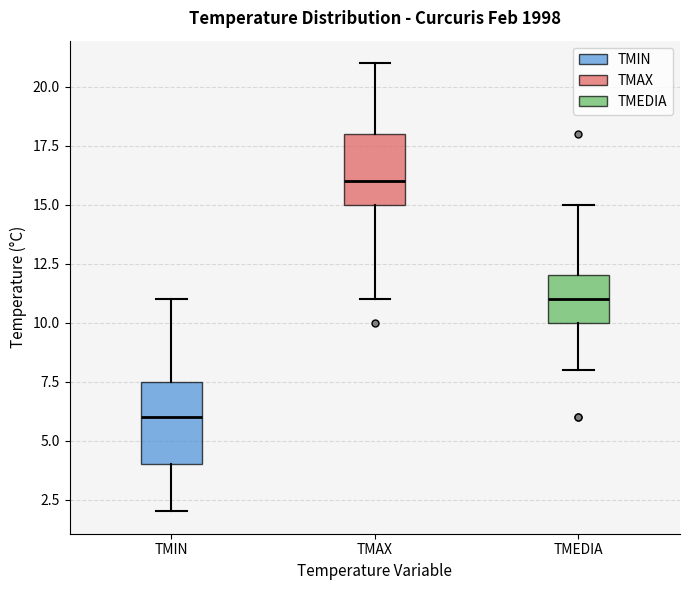

Comparing the boxes themselves (not the whiskers), which one is the tallest?

TMIN